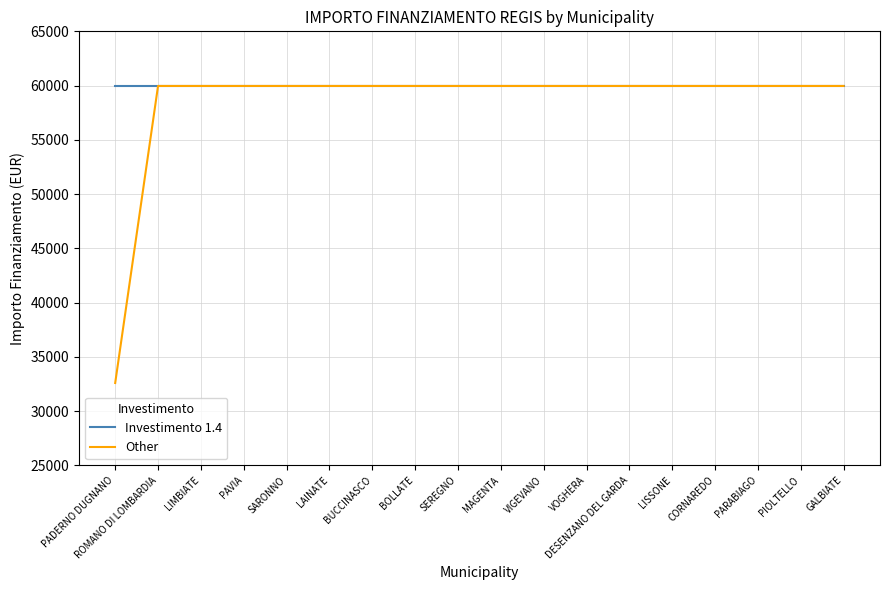

What is the total value across all series at ROMANO DI LOMBARDIA?

119932